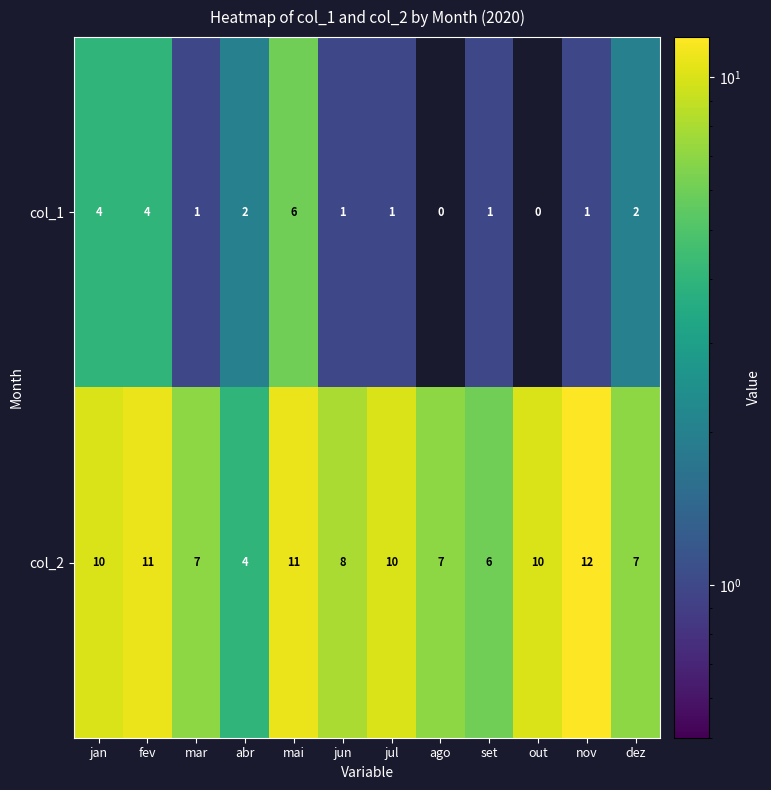

At mar, list the series in order from smallest to largest.

col_1, col_2